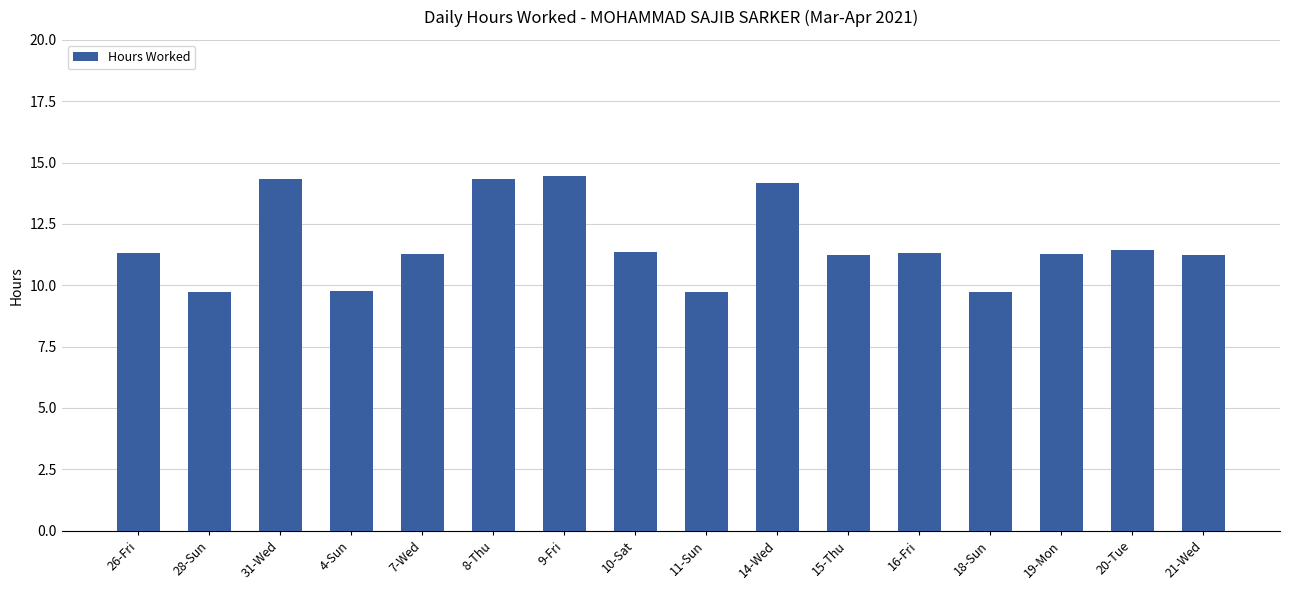

True or false: the data shows 11.2 at 21-Wed.

True